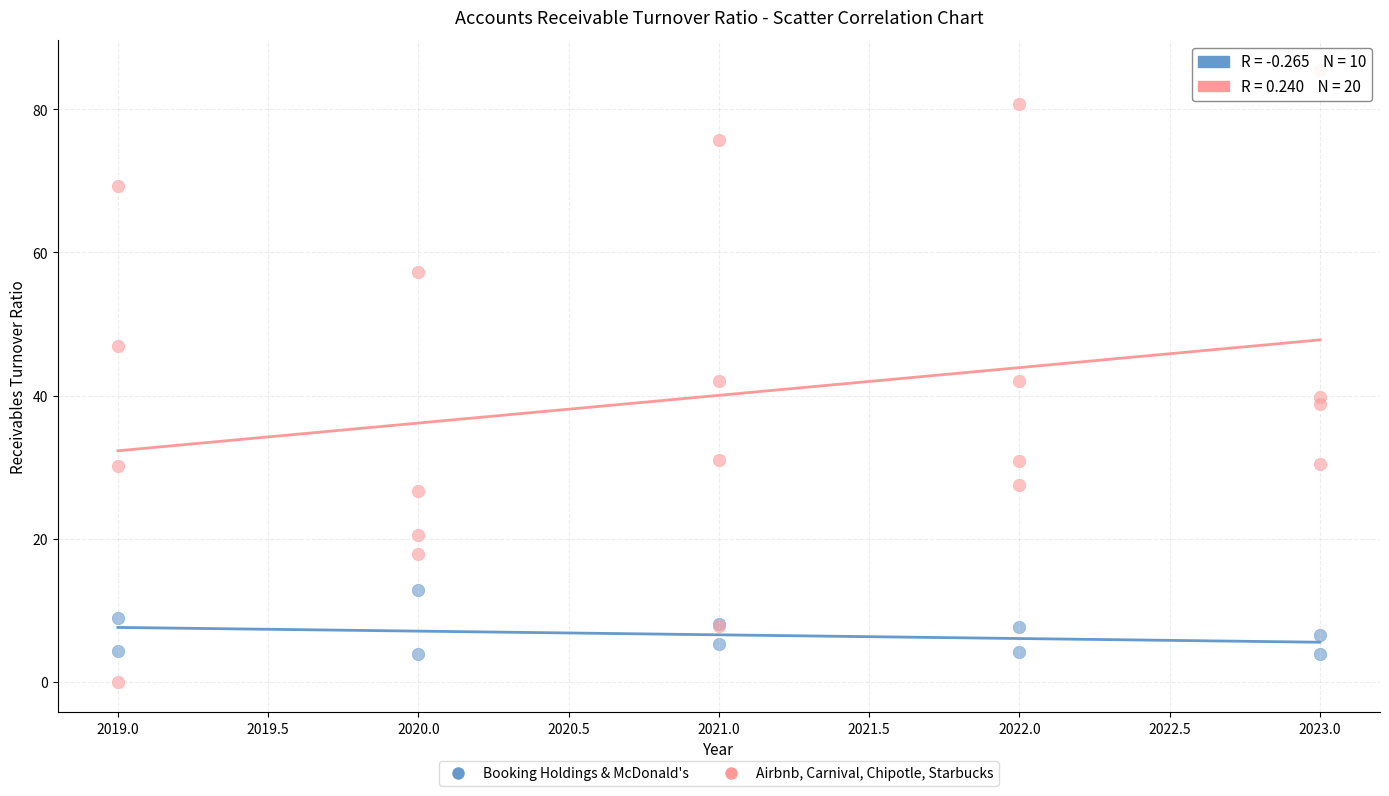

Which series contains the lowest Y value?

Airbnb, Carnival, Chipotle, Starbucks